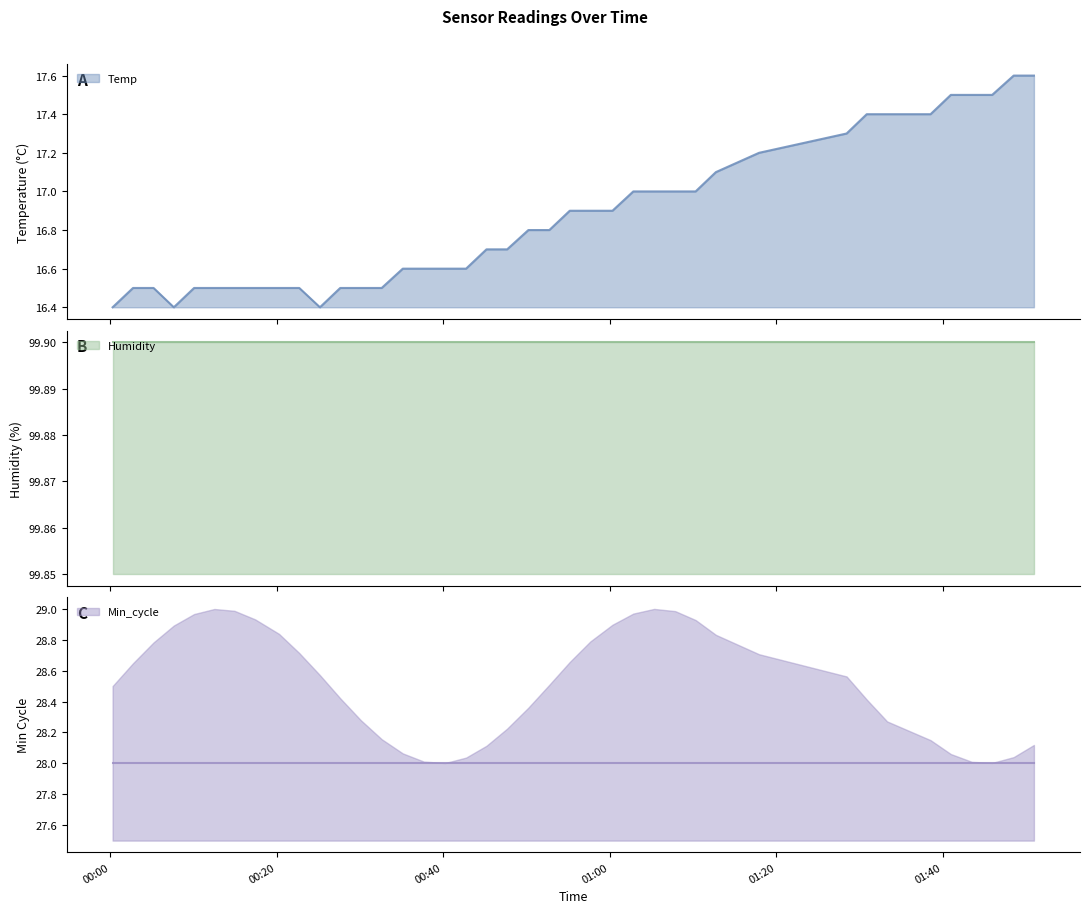

What is the value of the Min_cycle point at the 38th from the left?

28.0